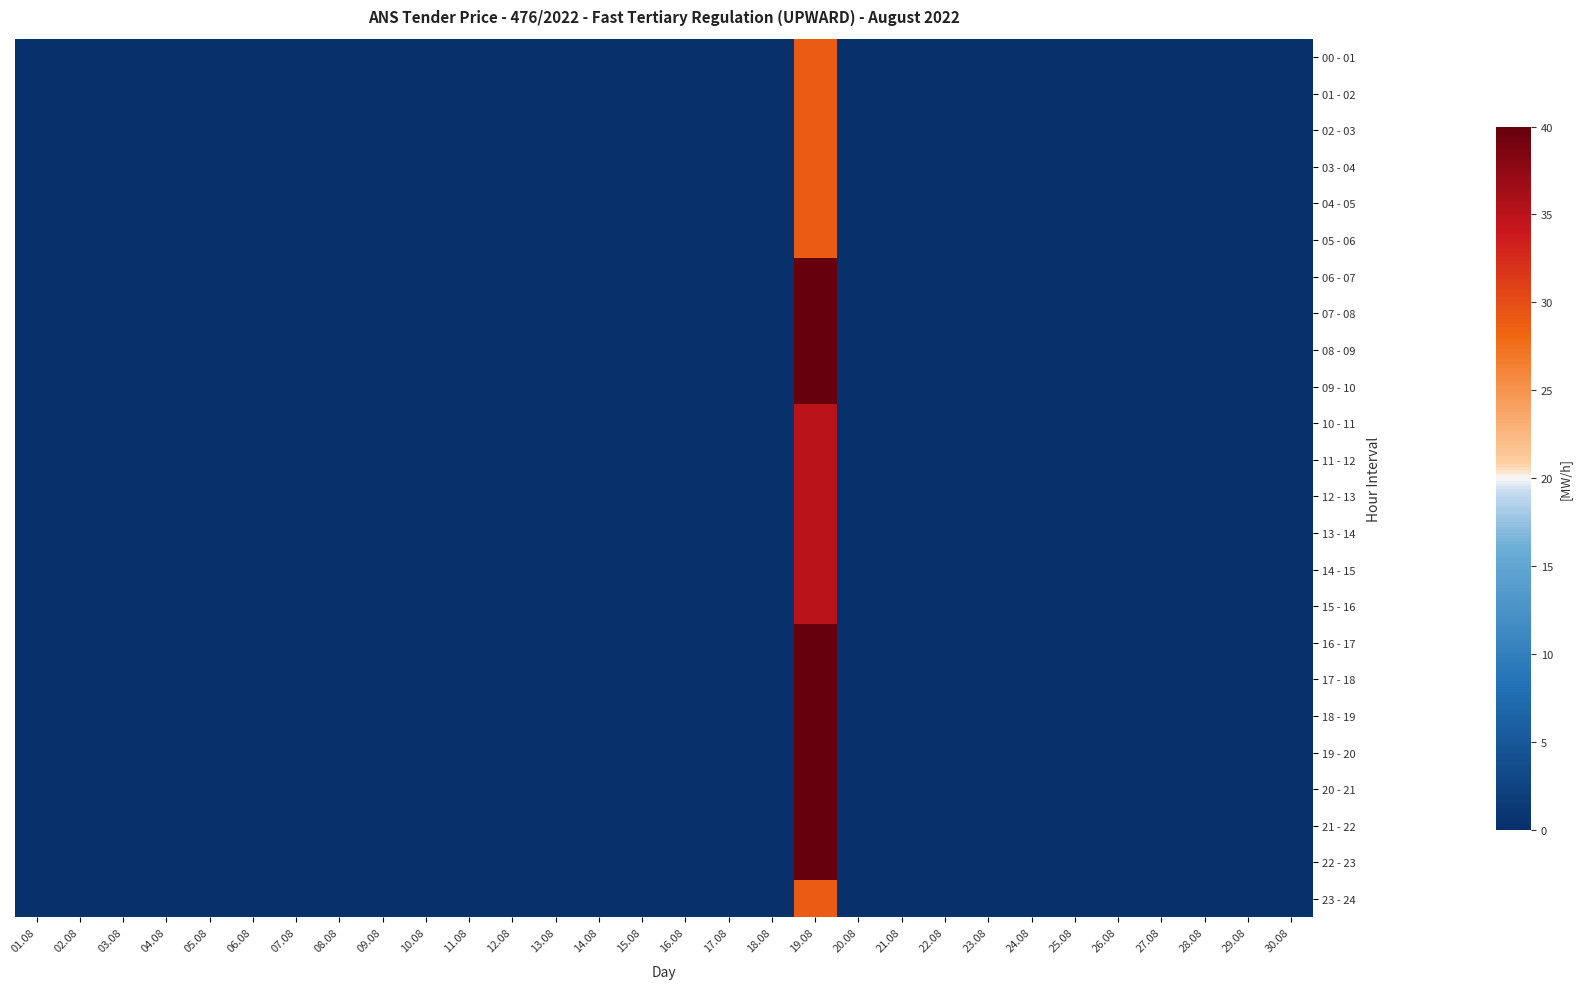

List the labels in order of 15 - 16 value, largest first.

19.08, 01.08, 02.08, 03.08, 04.08, 05.08, 06.08, 07.08, 08.08, 09.08, 10.08, 11.08, 12.08, 13.08, 14.08, 15.08, 16.08, 17.08, 18.08, 20.08, 21.08, 22.08, 23.08, 24.08, 25.08, 26.08, 27.08, 28.08, 29.08, 30.08